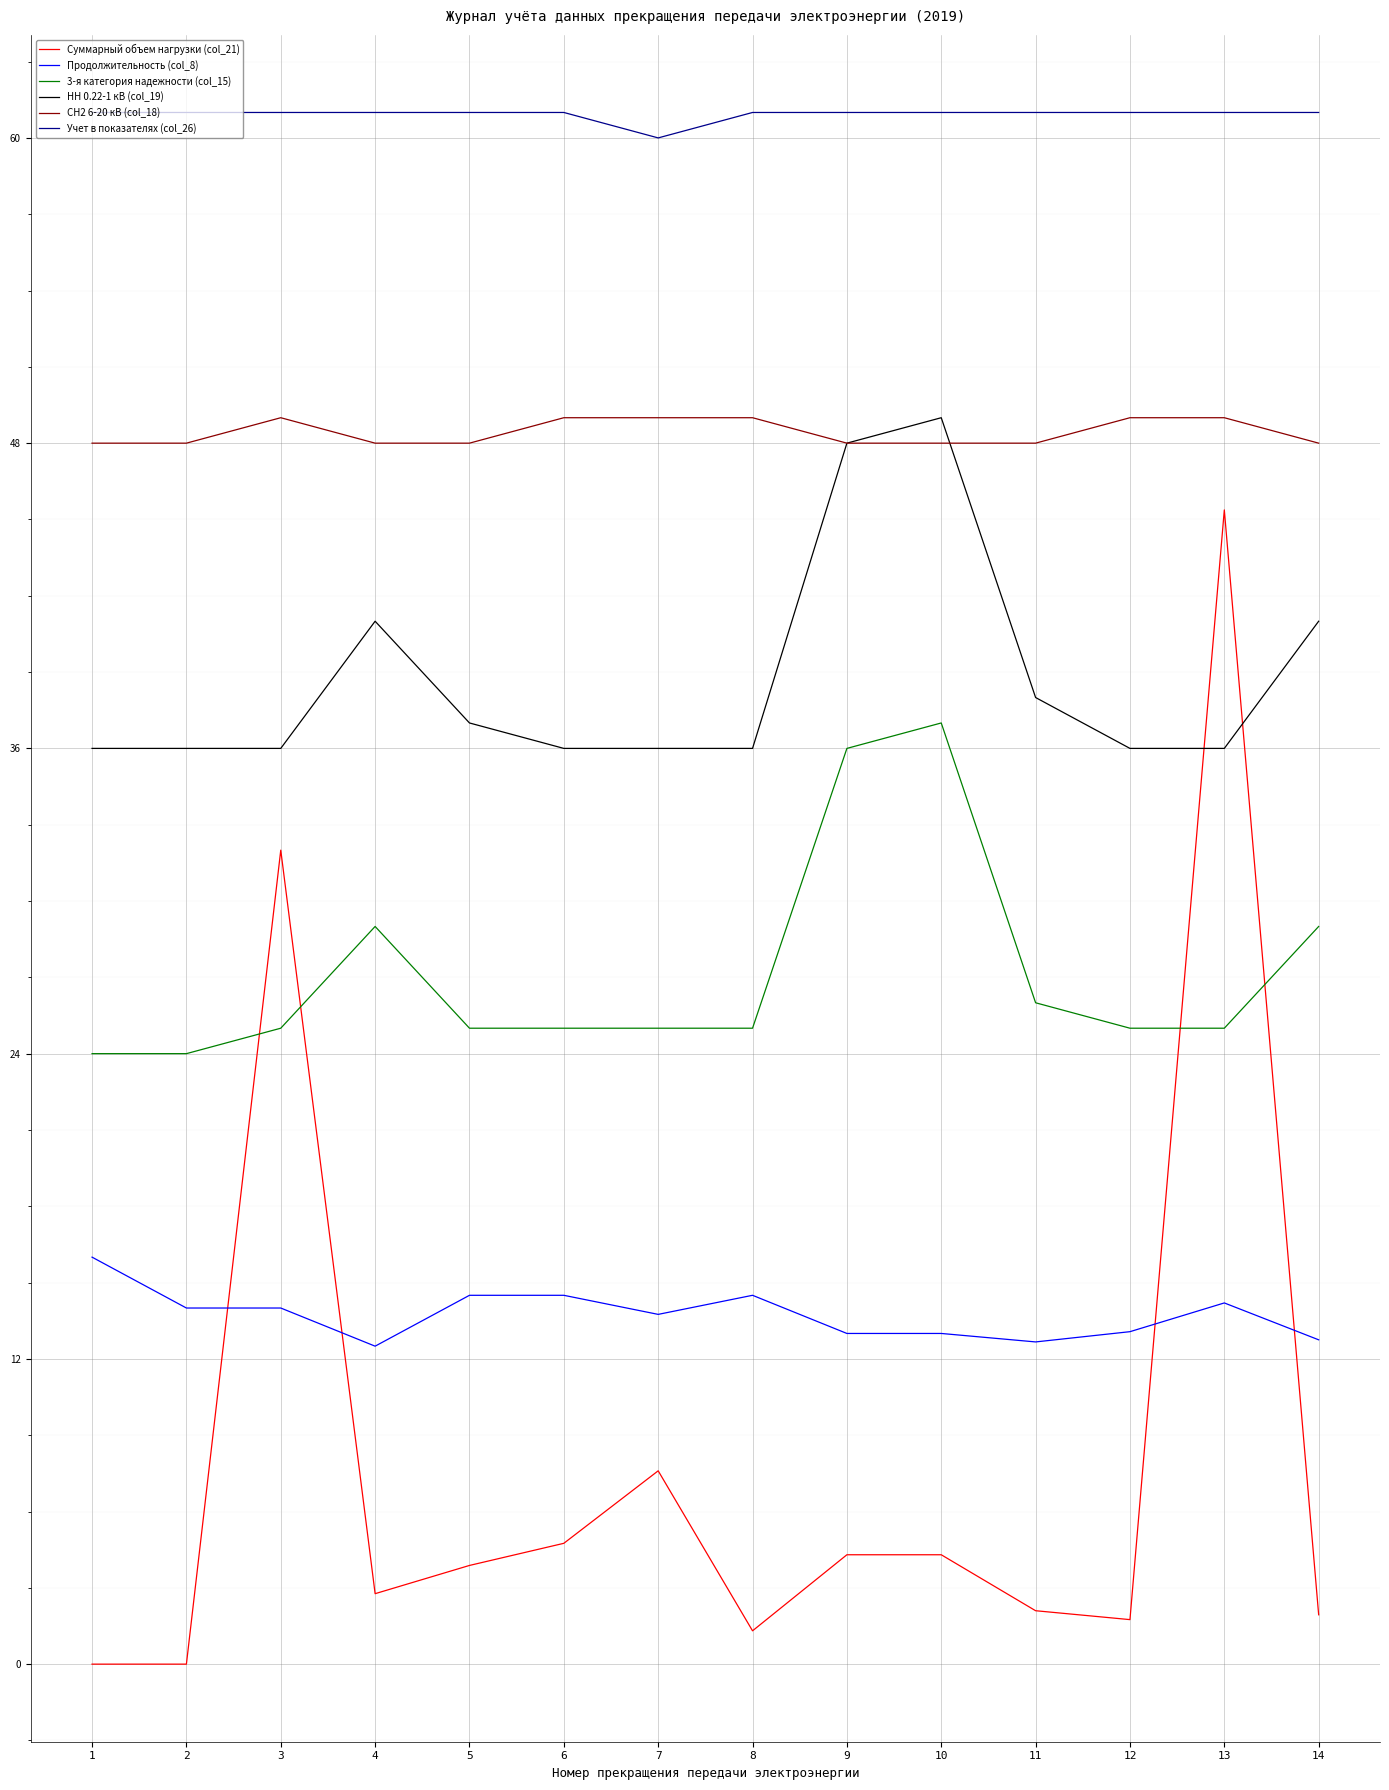

What are all the series names shown in the legend?

Суммарный объем нагрузки (col_21), Продолжительность (col_8), 3-я категория надежности (col_15), НН 0.22-1 кВ (col_19), СН2 6-20 кВ (col_18), Учет в показателях (col_26)